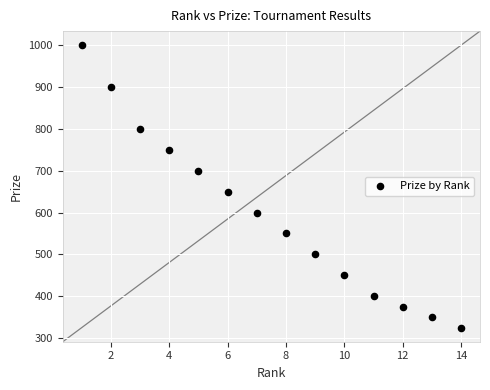

What is the range of X values (max minus min)?

13